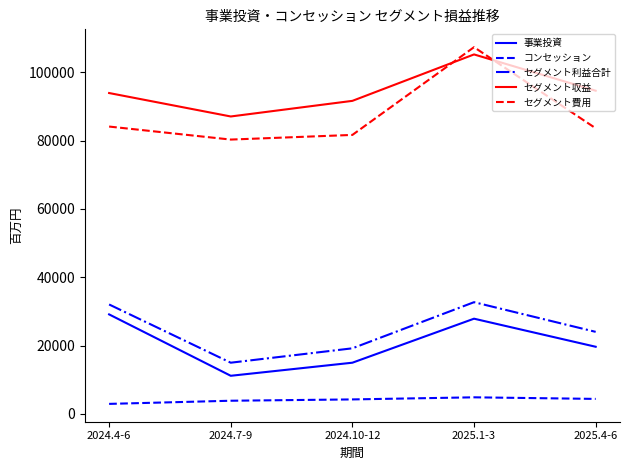

What position from the left is 2024.7-9?

2